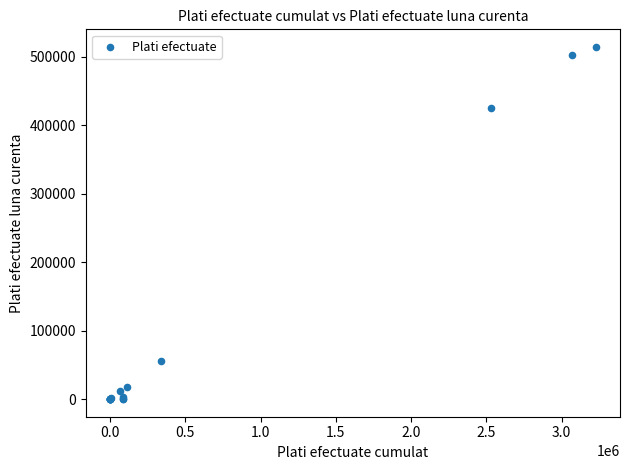

What Y value in the scatter plot is closest to 257010?

424636